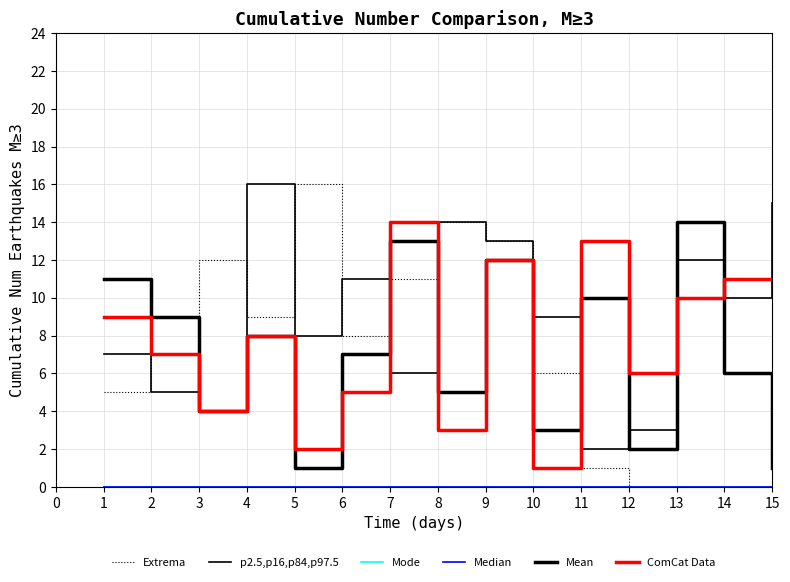

Does the chart have visible grid lines?

Yes